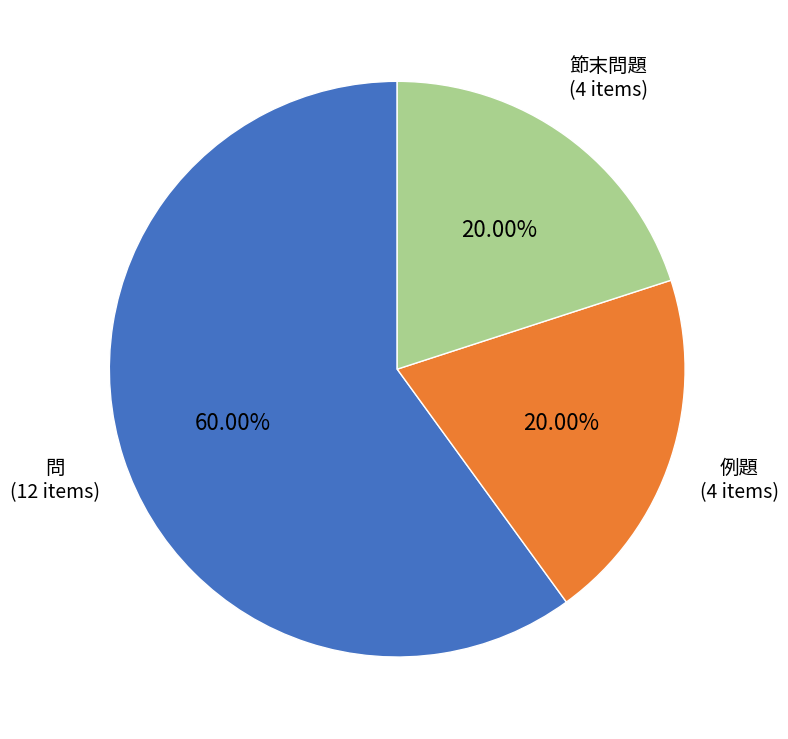

Is there any slice that represents more than half of the pie?

Yes